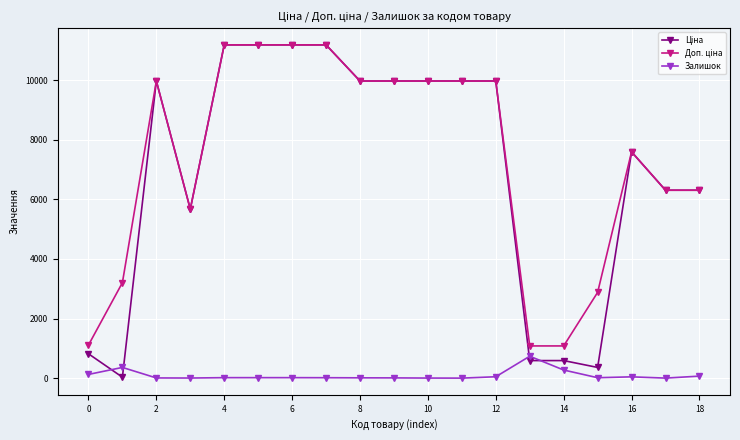

At how many categories does at least one series exceed 4566?

14